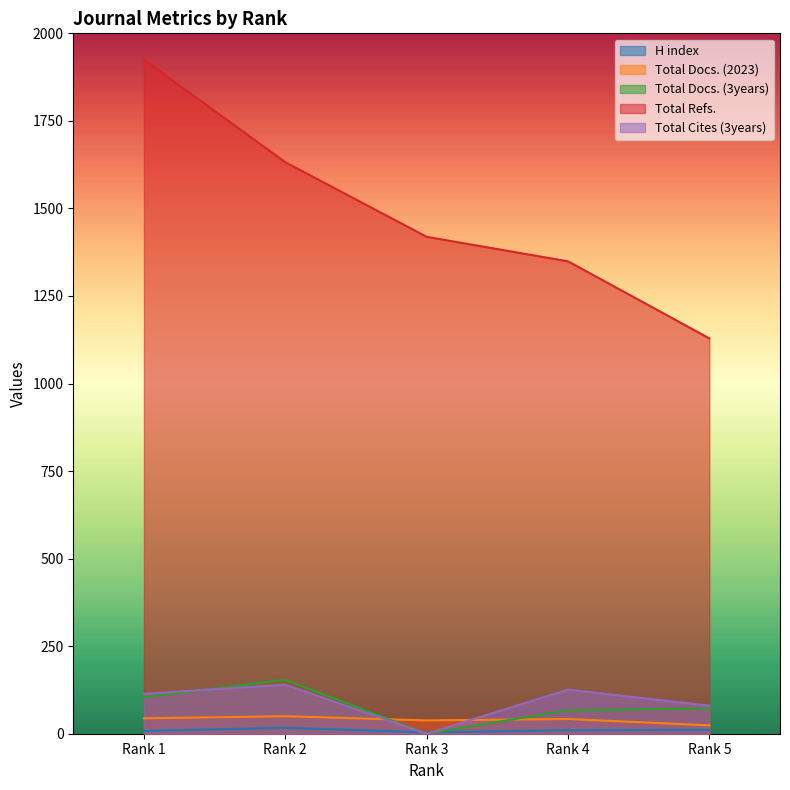

What are all the series names shown in the legend?

H index, Total Docs. (2023), Total Docs. (3years), Total Refs., Total Cites (3years)